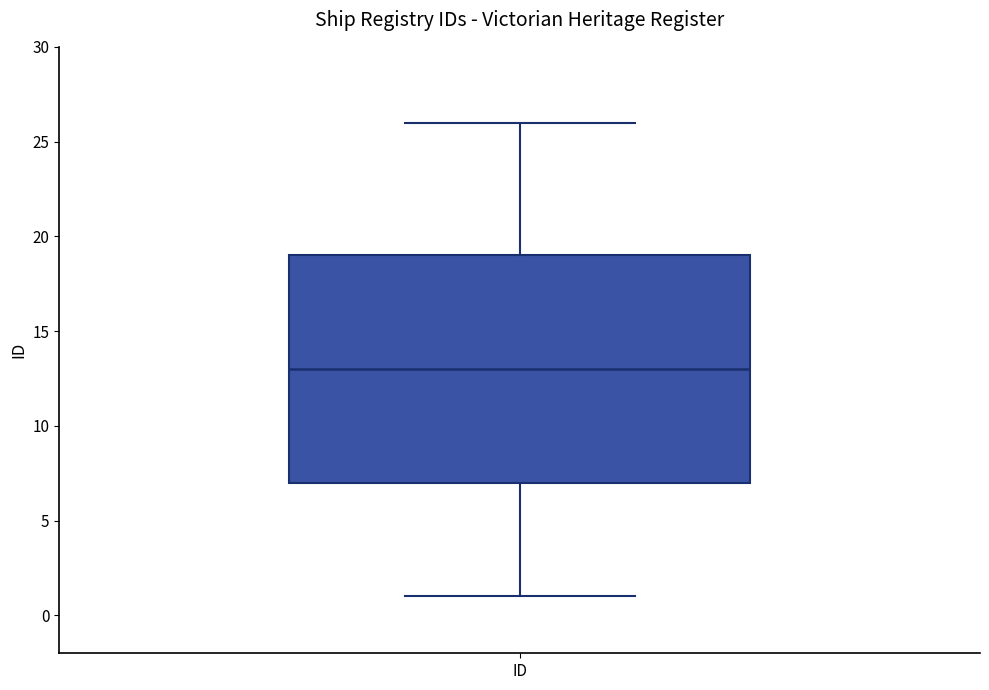

Transcribe this box plot: give where the median line is, the range the box spans, and where the two whiskers end, as read against the y-axis. The values are not printed on the chart, so give them approximately, as read against the axis.

median 13, box 7 to 19, whiskers 1 to 26